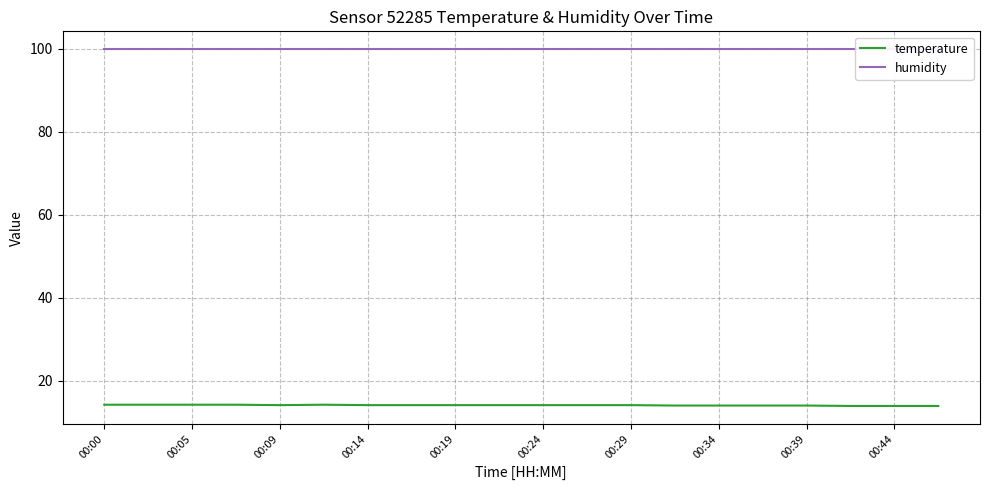

What is the sum of all temperature values?

281.5